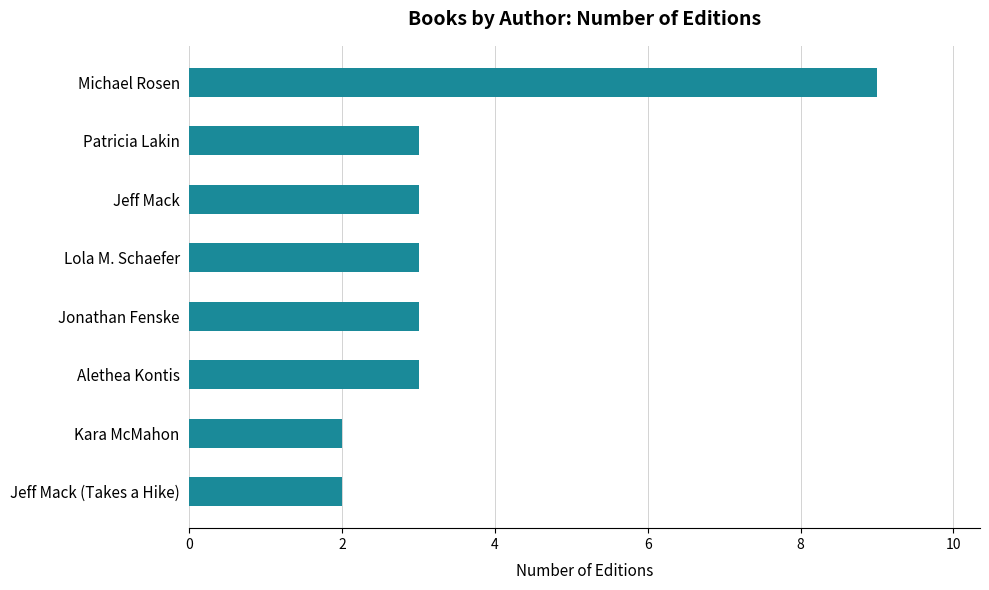

What is the average value?

4